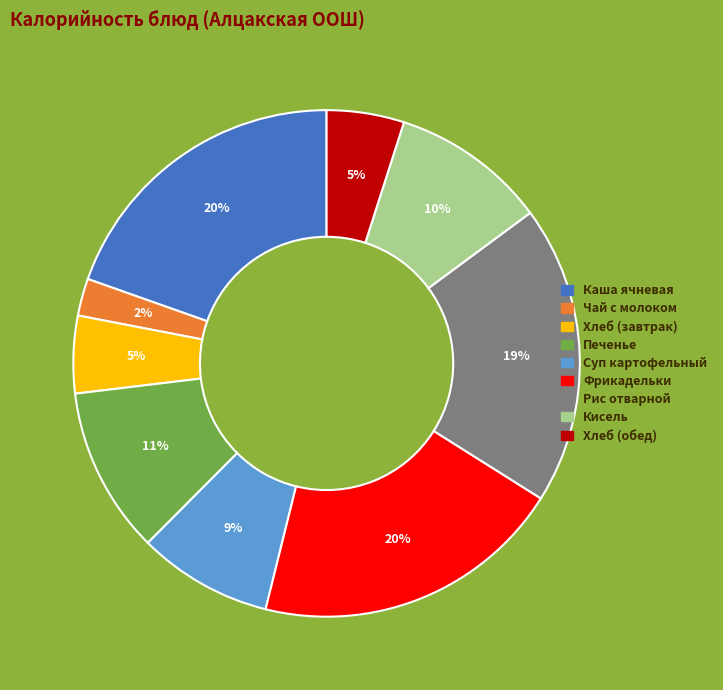

Is there a majority slice in this chart?

No